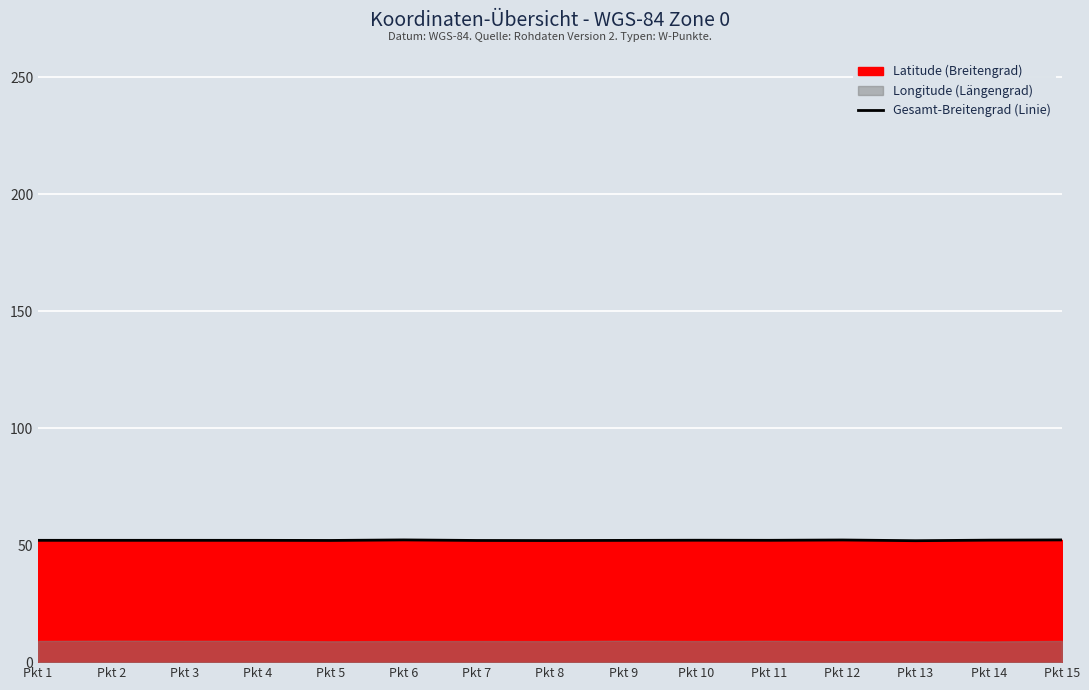

What is the average value?

52.1